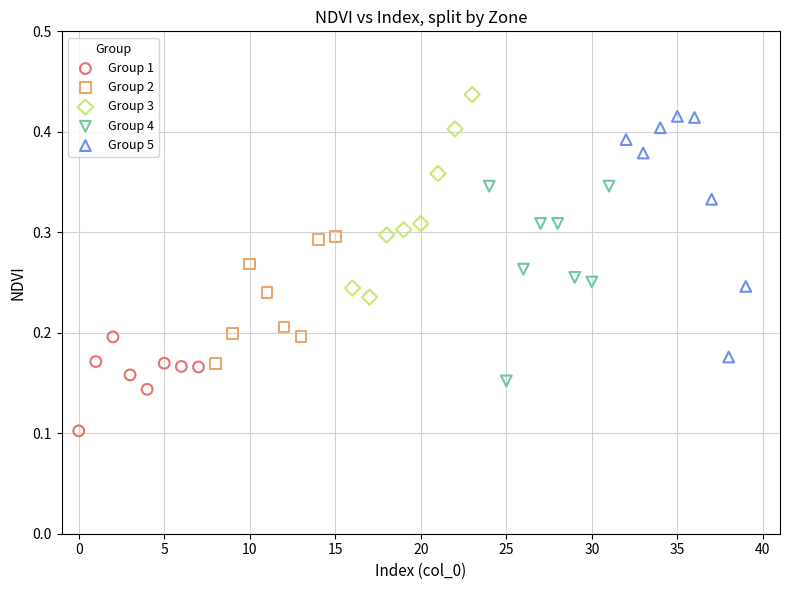

Which series reaches the minimum Y coordinate?

Group 1